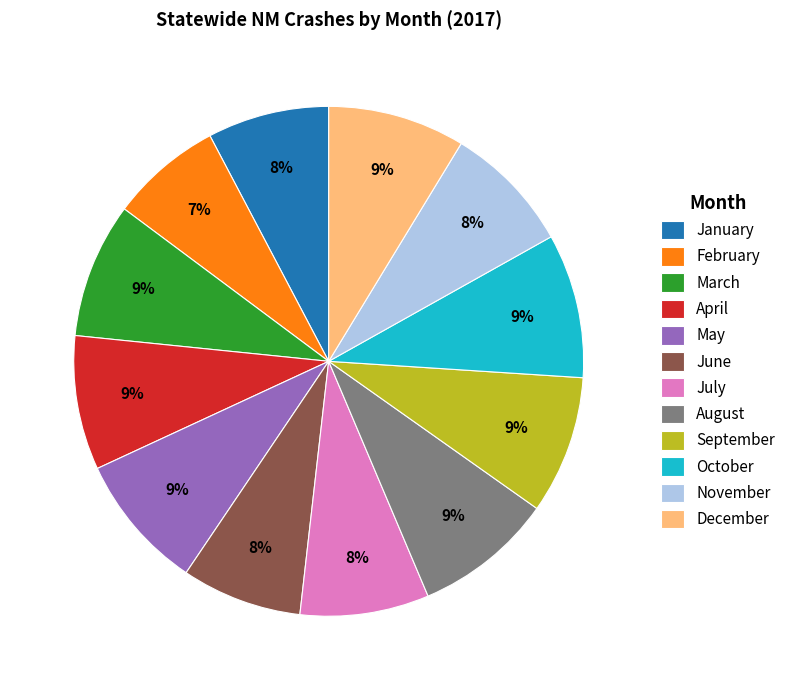

Is the sum of August and October greater than half?

No